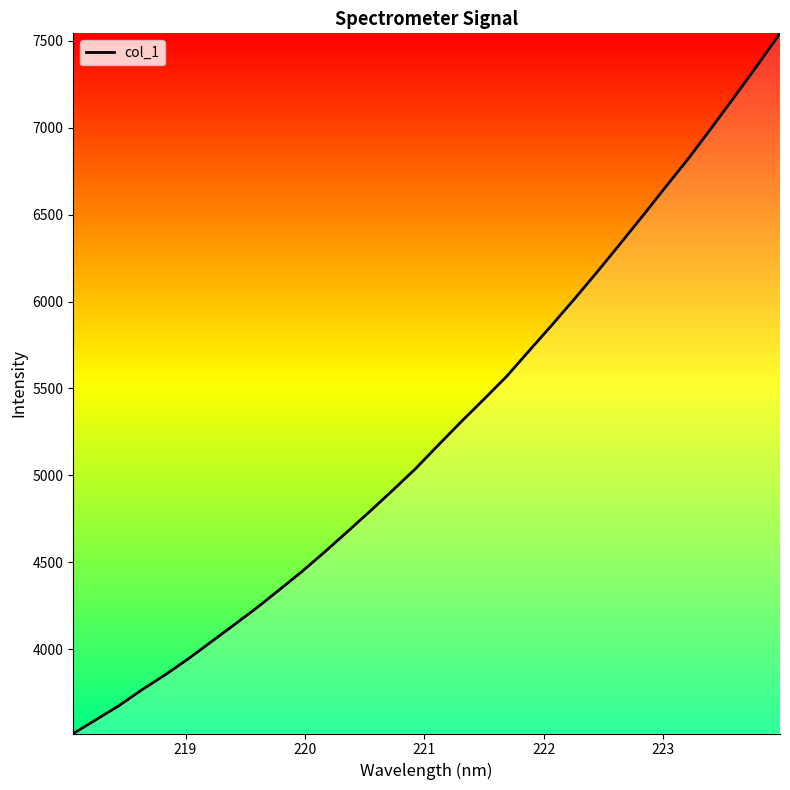

What is the greatest value displayed?

7542.3